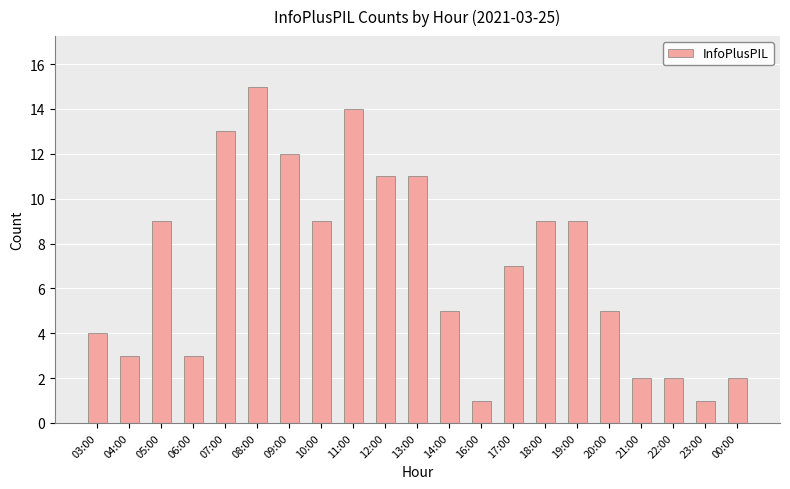

Between 07:00 and 19:00, which is larger?

07:00